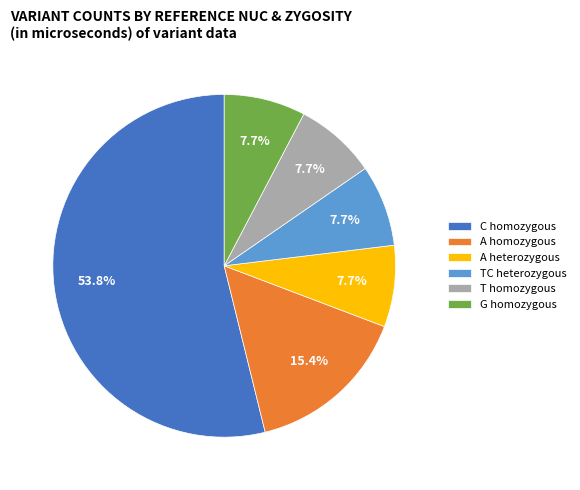

Which slice is the largest?

C homozygous